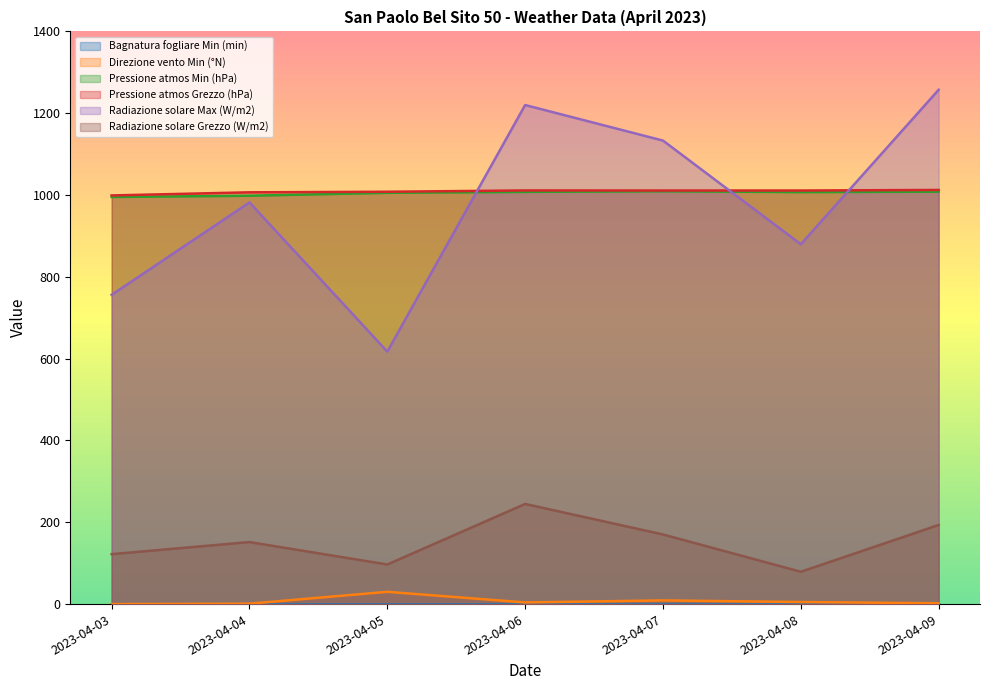

How many data points does each series have?

7